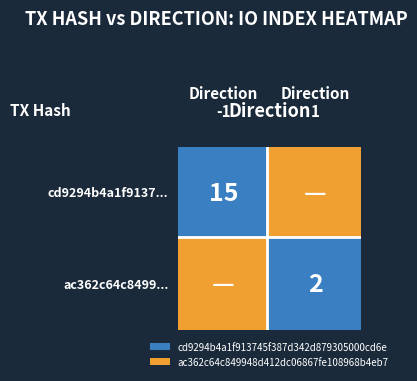

How many values in the ac362c64c849948d412dc06867fe108968b4eb7 series are below 2?

1